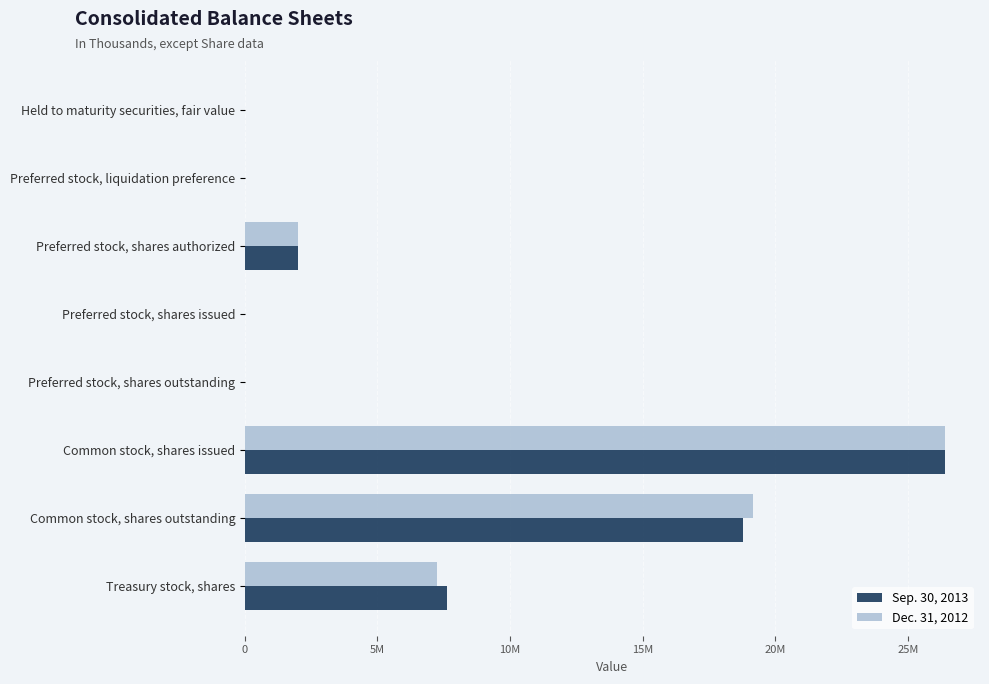

Which series has the largest total across all categories?

Sep. 30, 2013